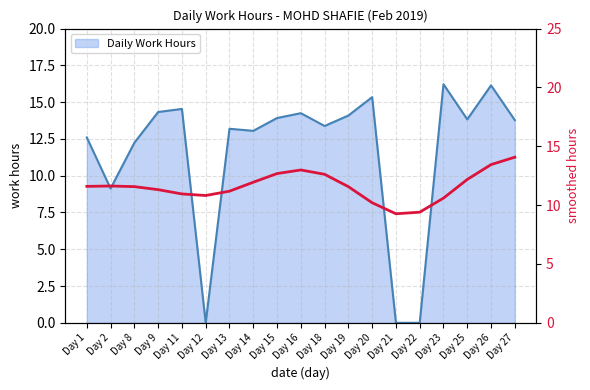

Which label corresponds to the smallest value in the chart?

Day 21